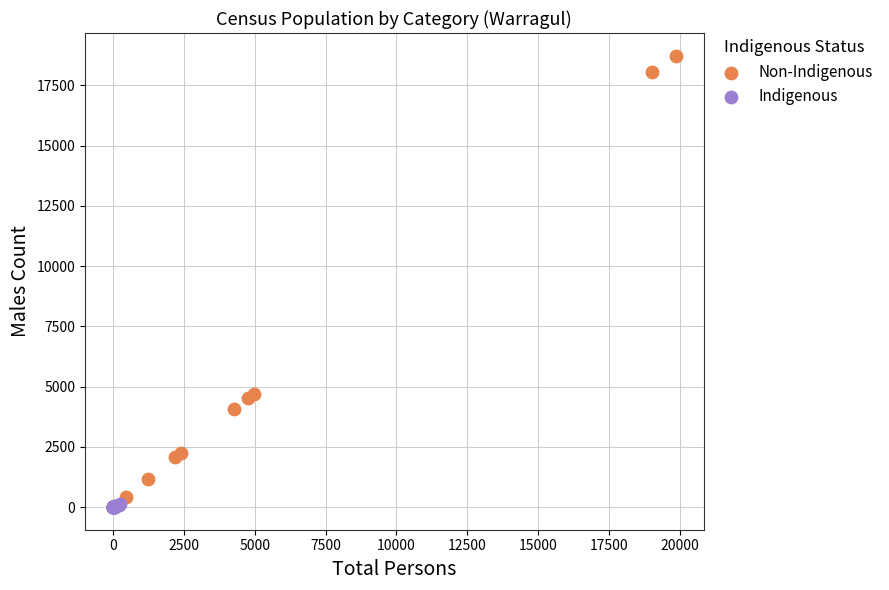

Which series contains the highest Y value?

Non-Indigenous